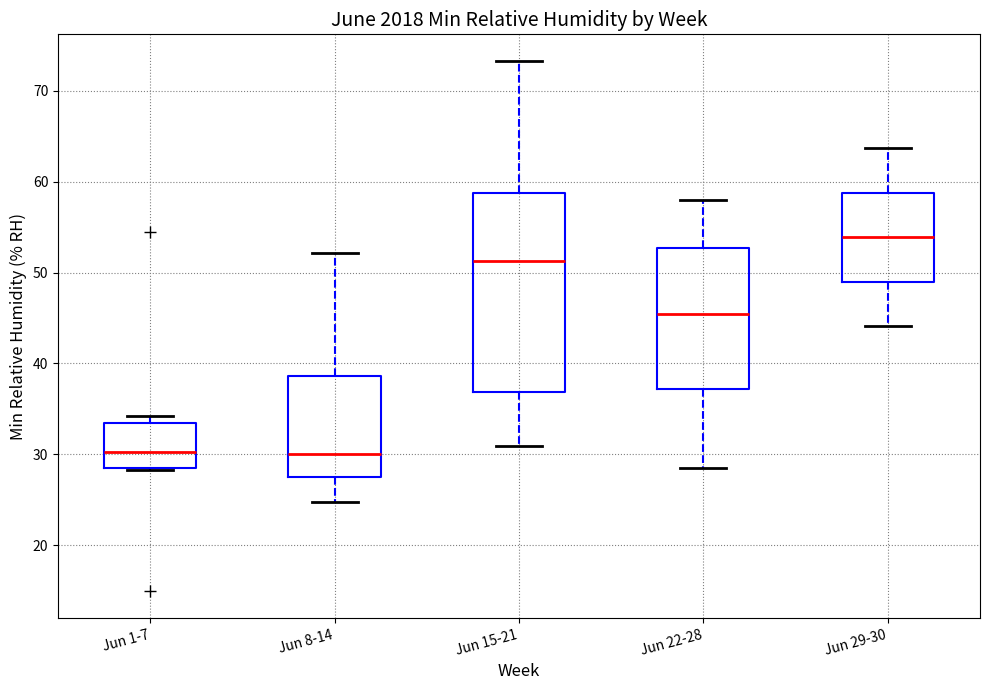

Which box is the tallest, from its lower edge to its upper edge?

Jun 15-21